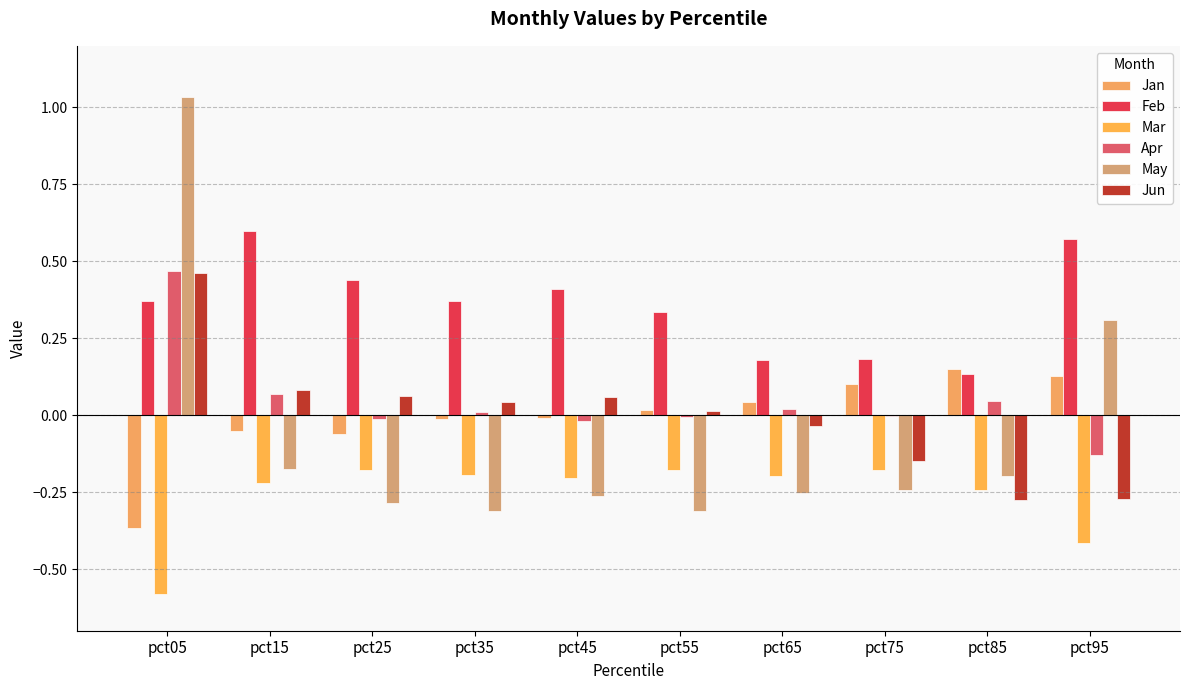

Count the number of categories in the chart.

10